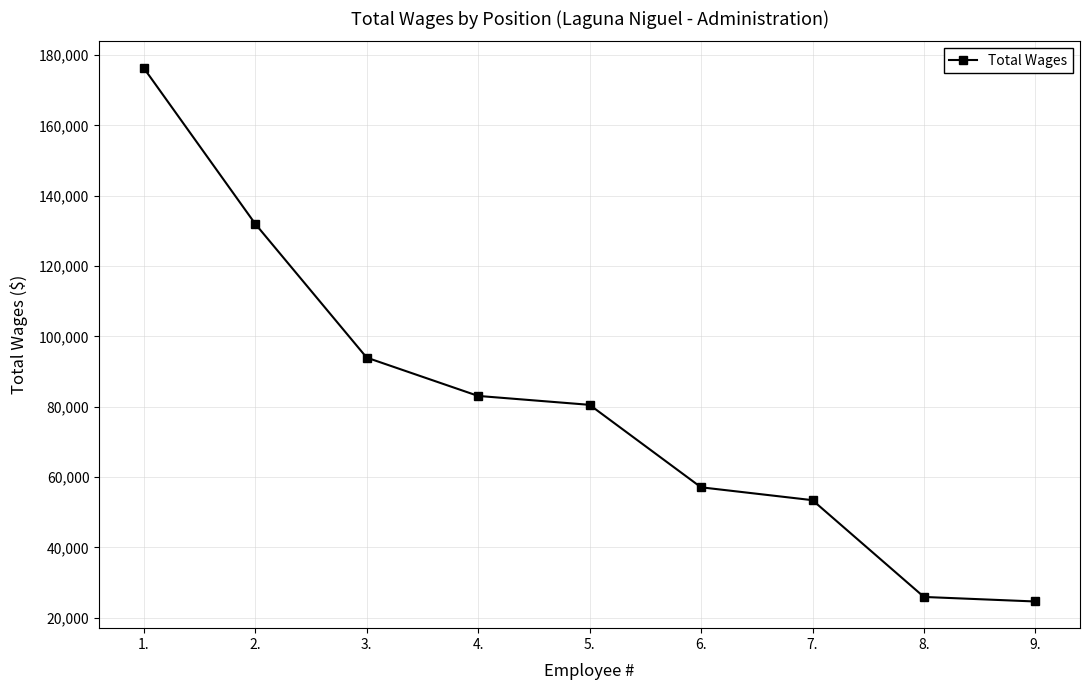

What is the sum of the values at 7. and 2.?

185482